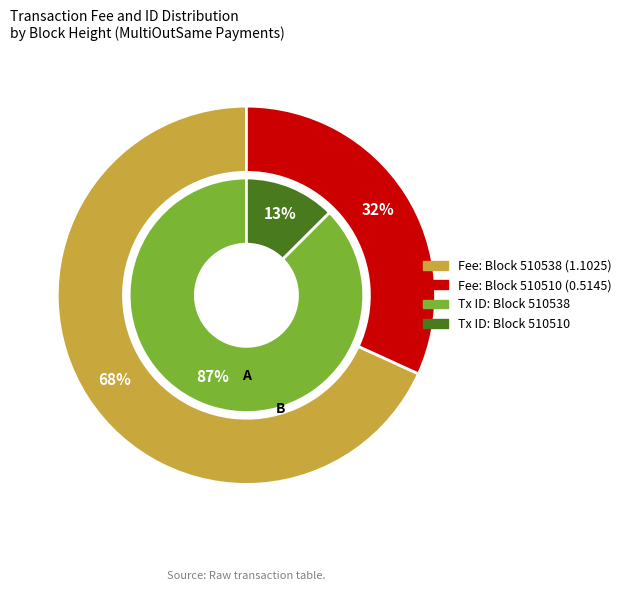

Which slice is the smallest?

510510